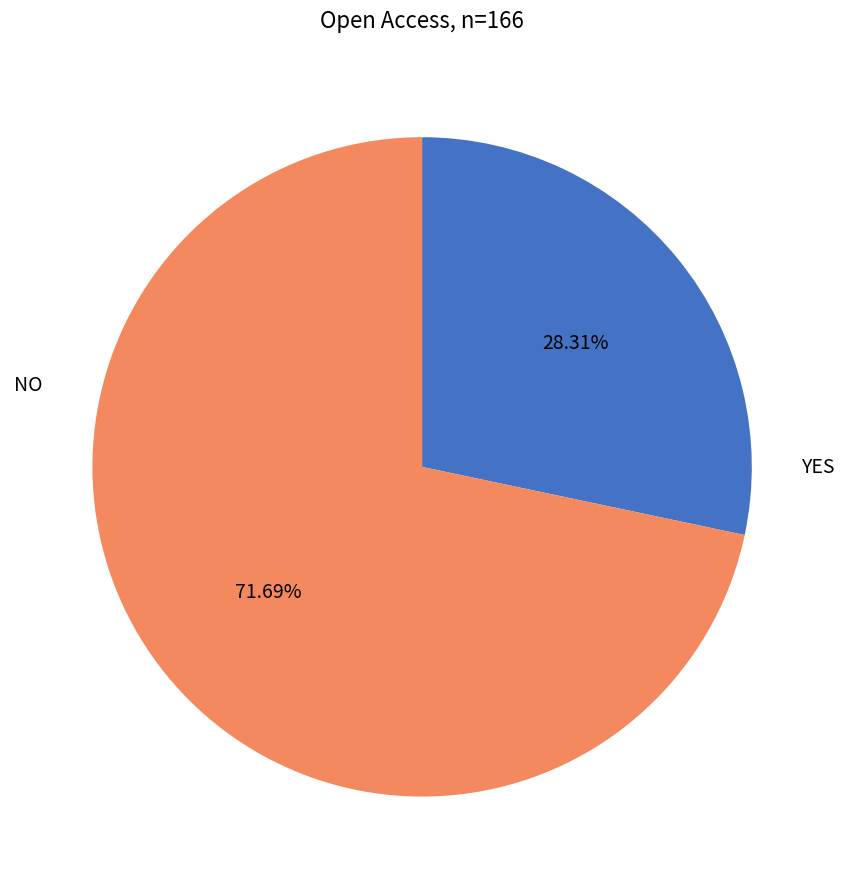

Is the sum of NO and YES greater than half?

Yes